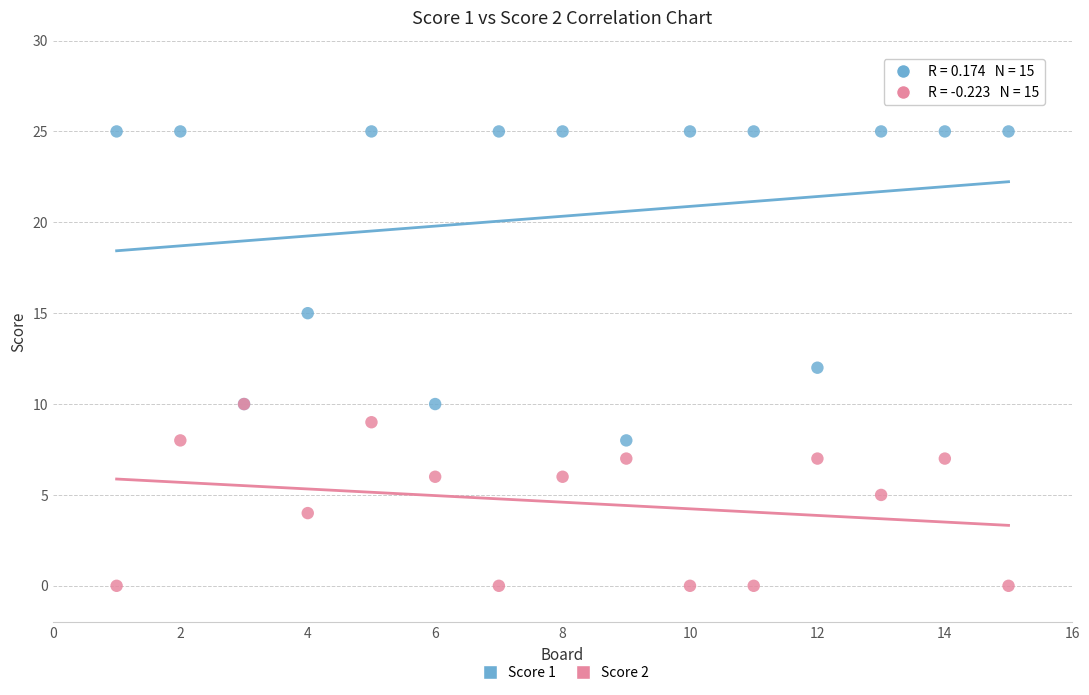

What are all the series names shown in the legend?

Score 1, Score 2